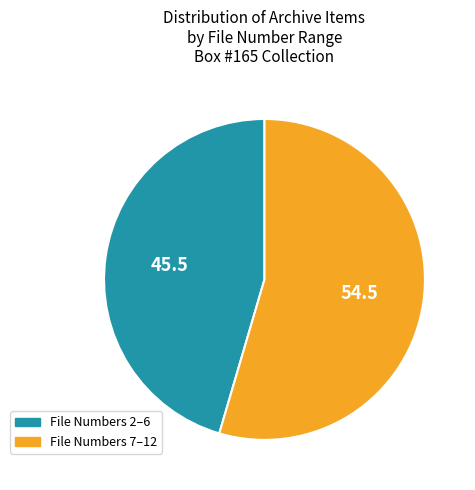

What is the largest slice in the pie chart?

File Numbers 7–12